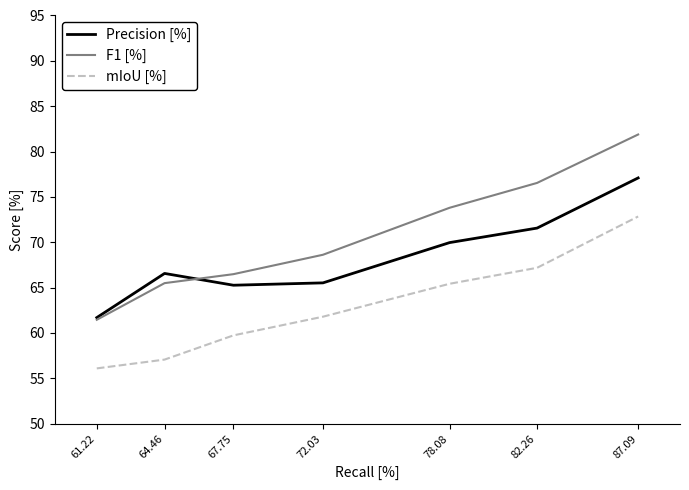

What position from the right is 64.46?

6